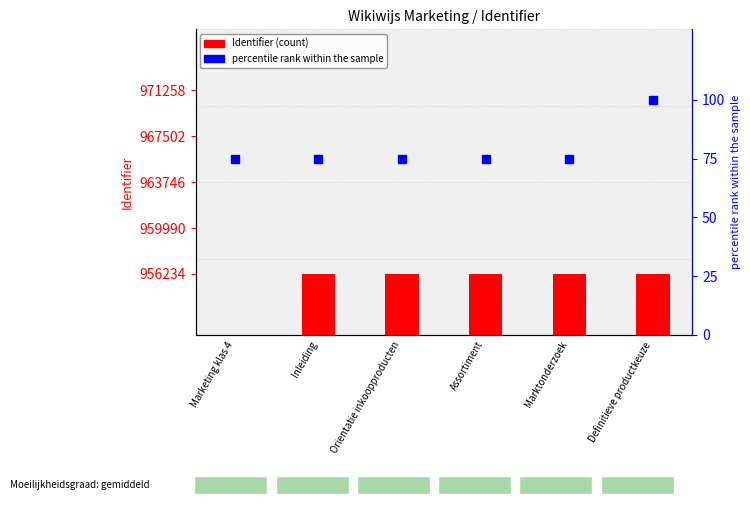

What is the sum of the Identifier (count) values at Inleiding and Marketing klas 4?

5019